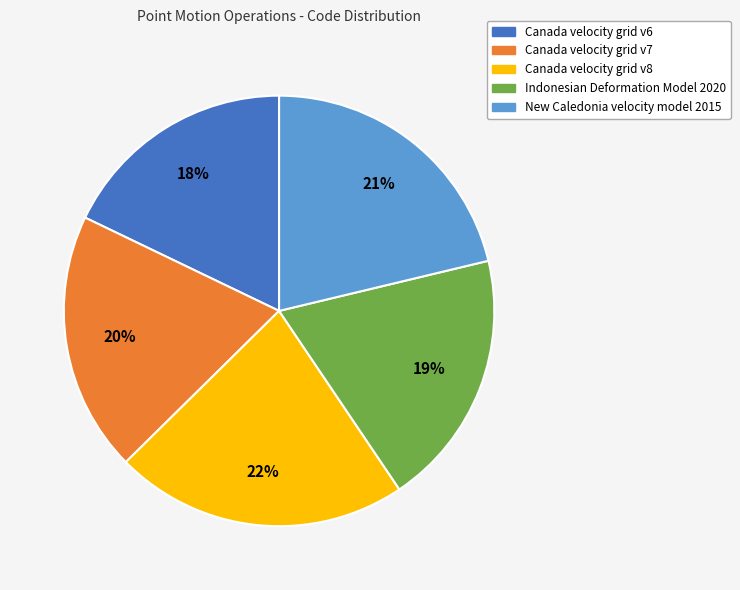

Between Canada velocity grid v6 and Canada velocity grid v7, which is larger?

Canada velocity grid v7